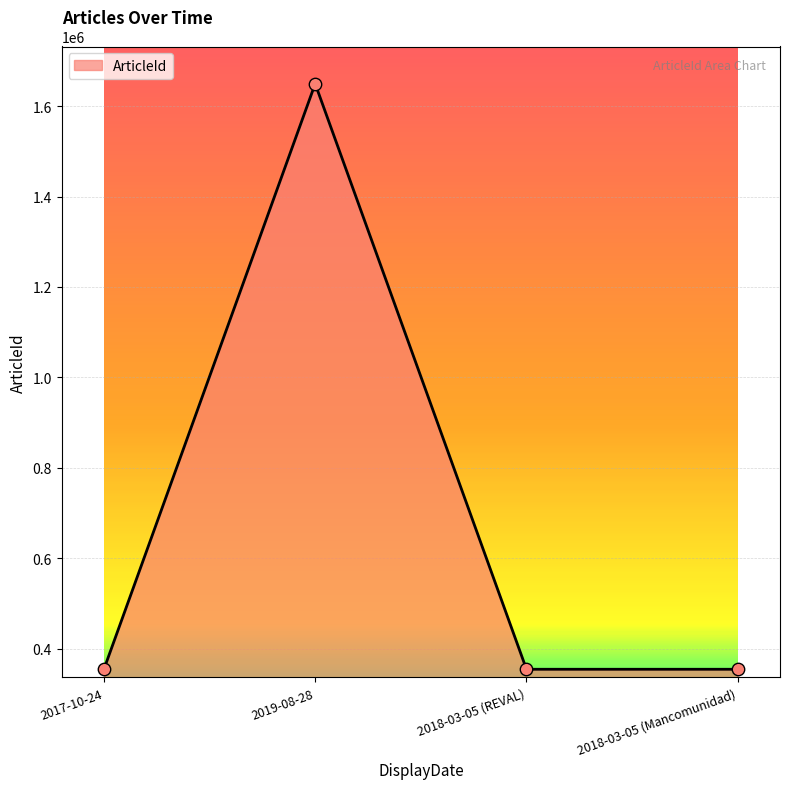

Approximately how many times larger is the value at 2018-03-05 (REVAL) compared to 2018-03-05 (Mancomunidad)?

1.0